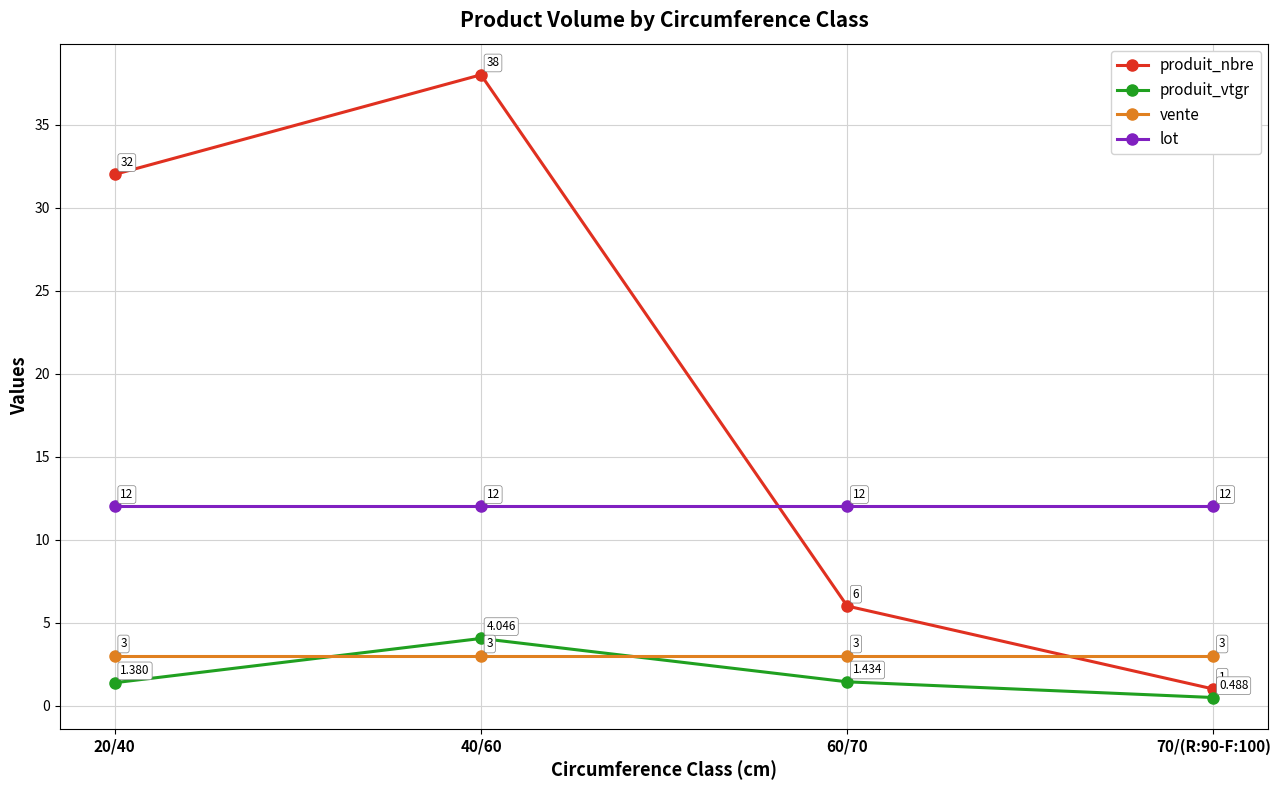

Is the value of vente at 20/40 greater than the value of lot at 60/70?

No